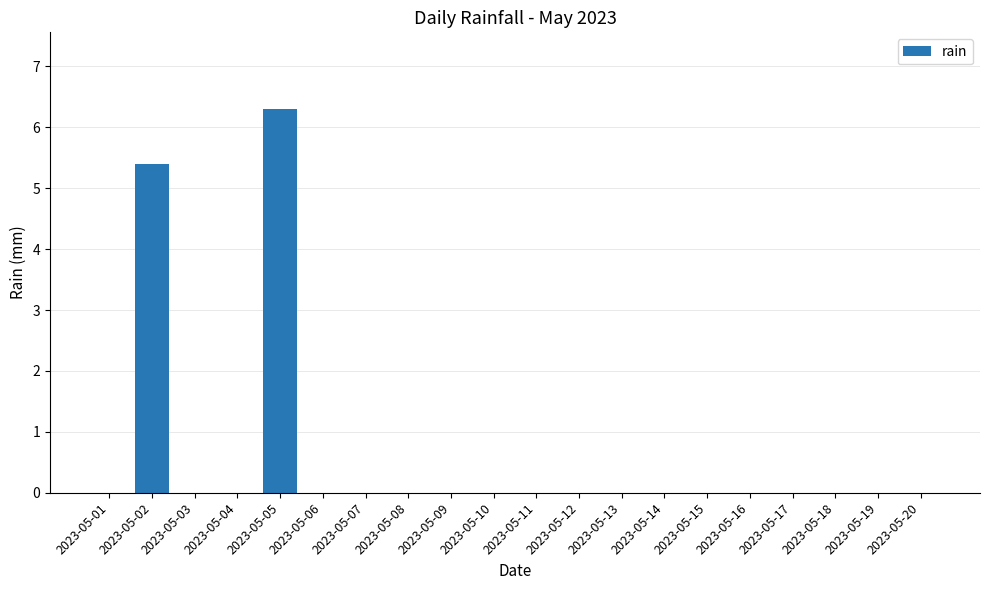

What is the sum of all values?

11.7